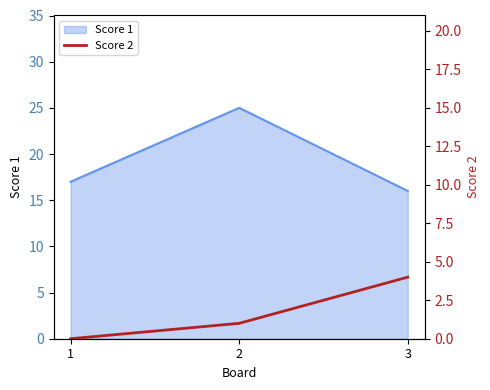

How many values are above zero?

2